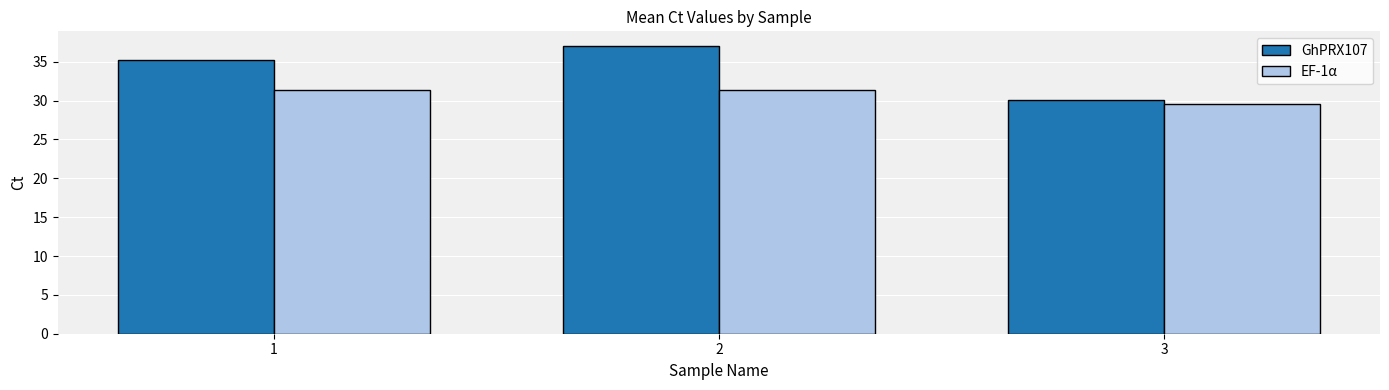

Reading right to left, extract all data points from this chart.

GhPRX107: 3=30.0	2=37.1	1=35.3
EF-1α: 3=29.6	2=31.4	1=31.4